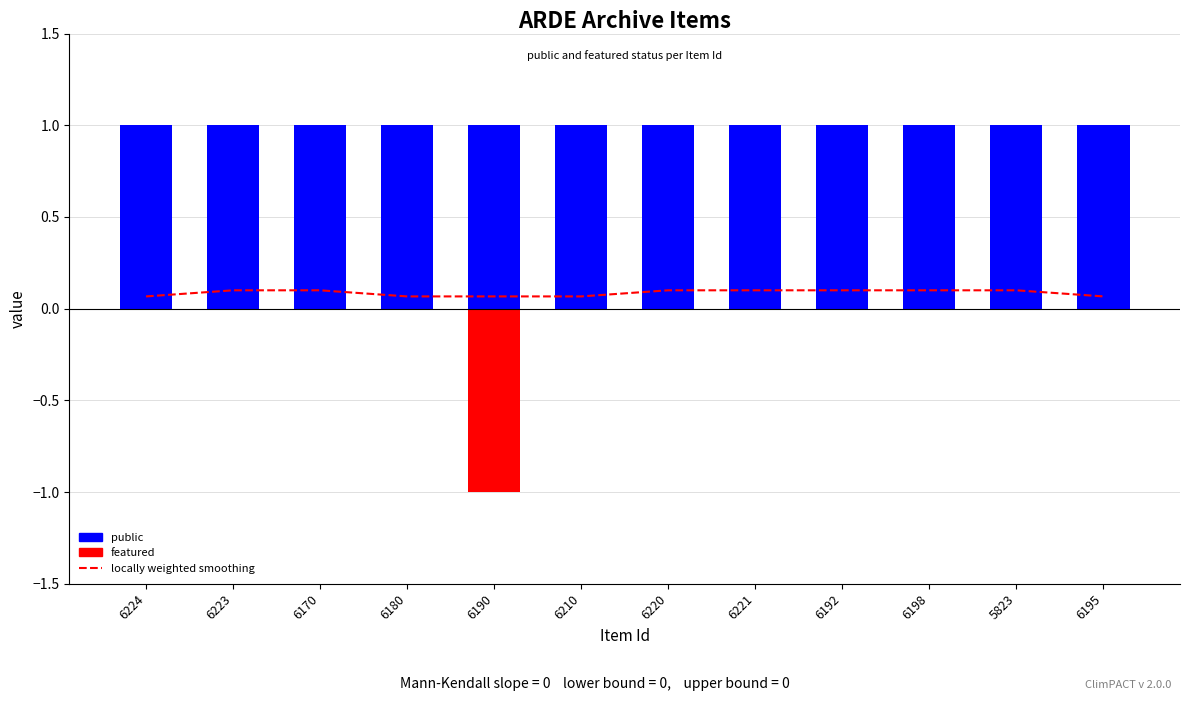

Are the bars grouped side by side (vs. stacked)?

No